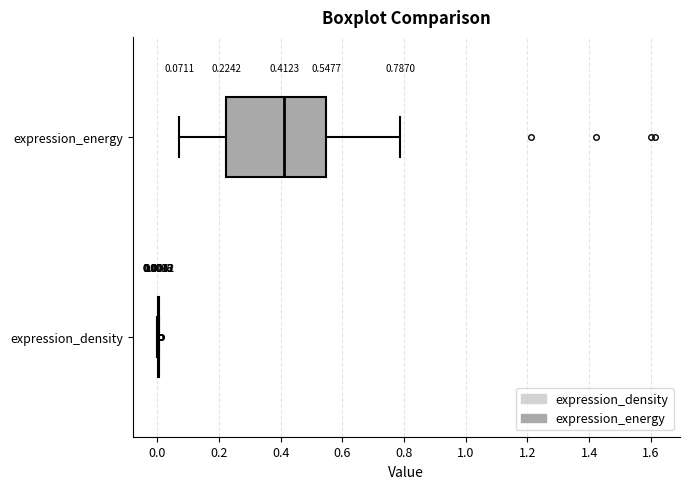

Comparing the boxes themselves (not the whiskers), which one is the widest?

expression_energy